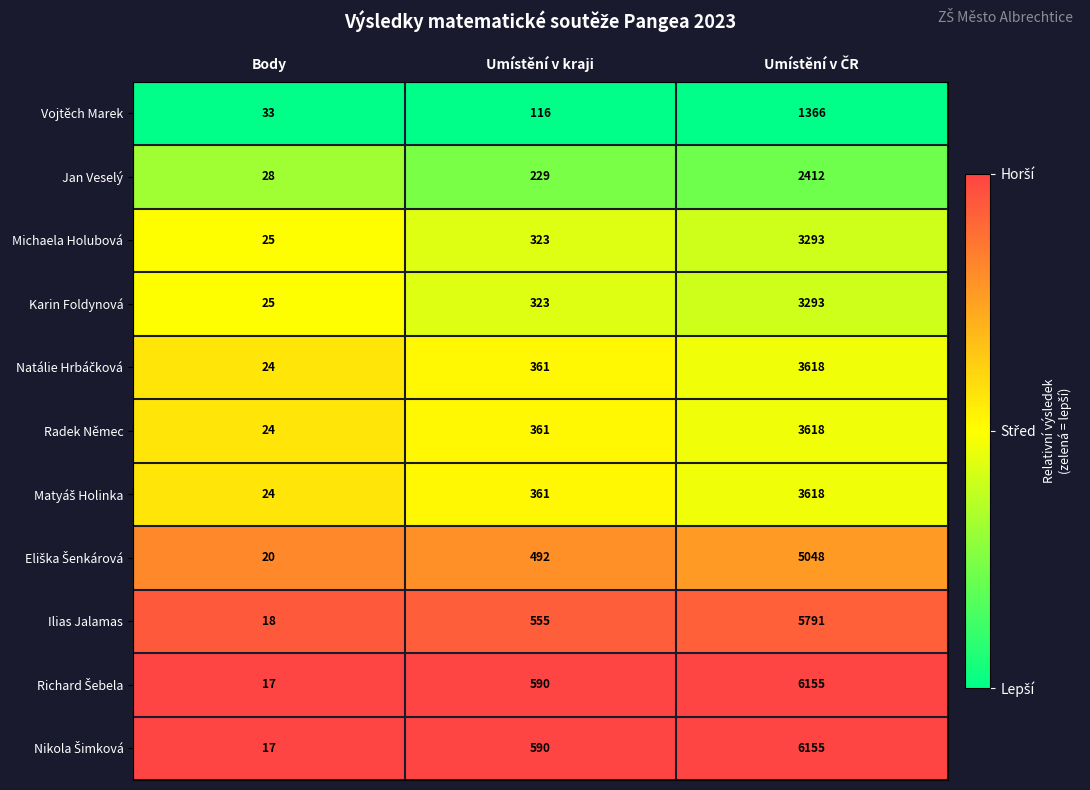

What is the difference between the maximum and minimum values in the Vojtěch Marek series?

1333